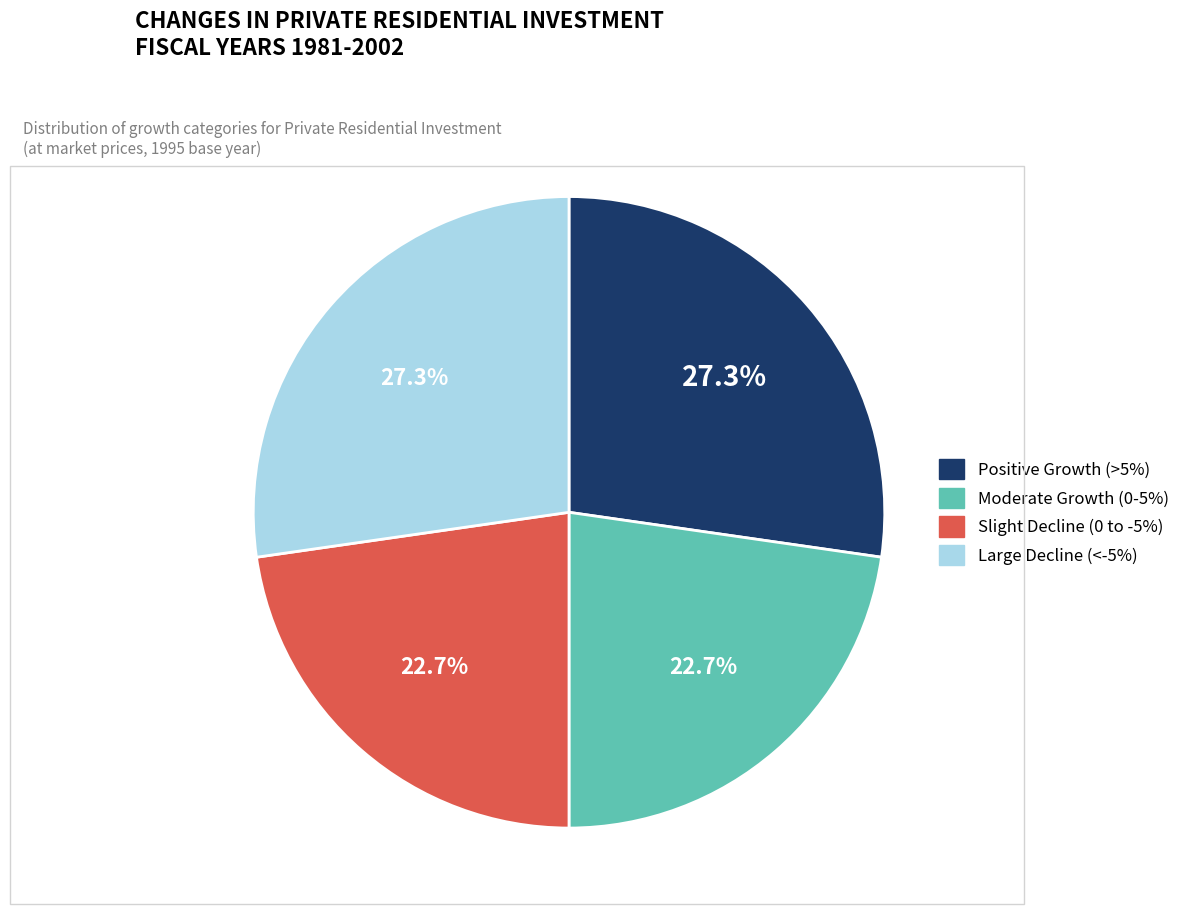

Is there a majority slice in this chart?

No